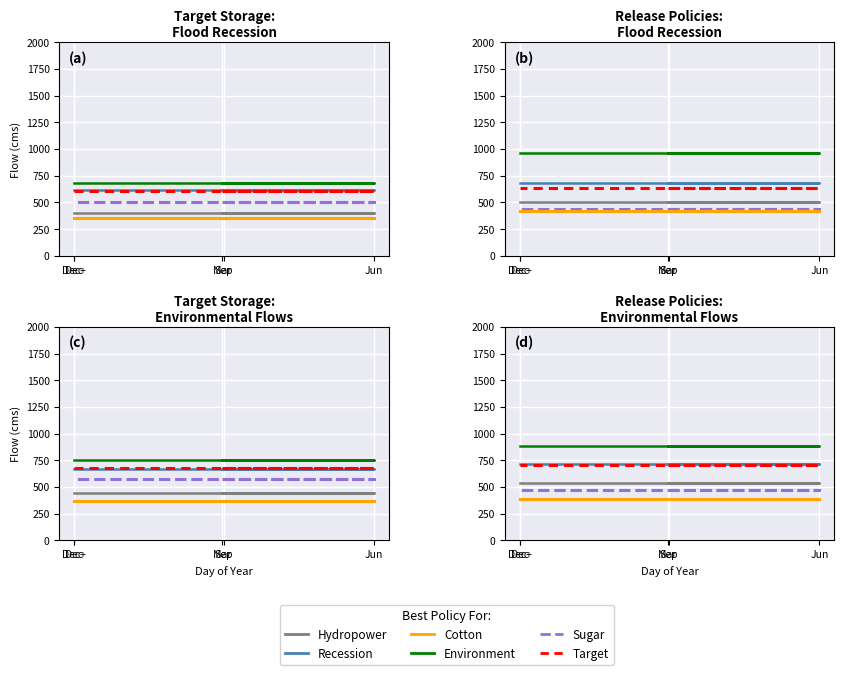

What position from the right is Sep?

3